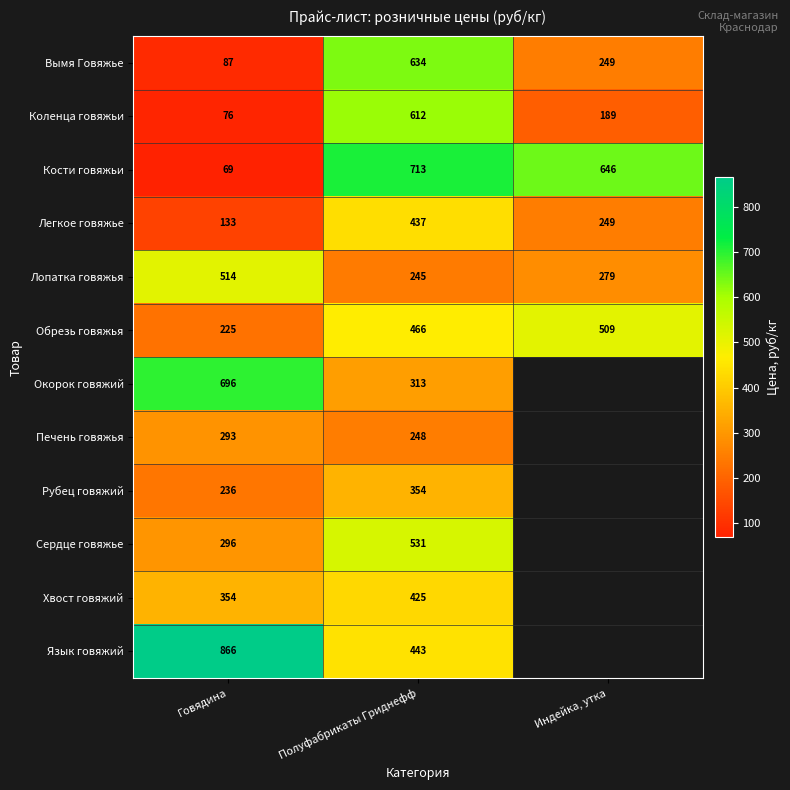

True or false: Кости говяжьи has a value of 308 at Индейка, утка.

False